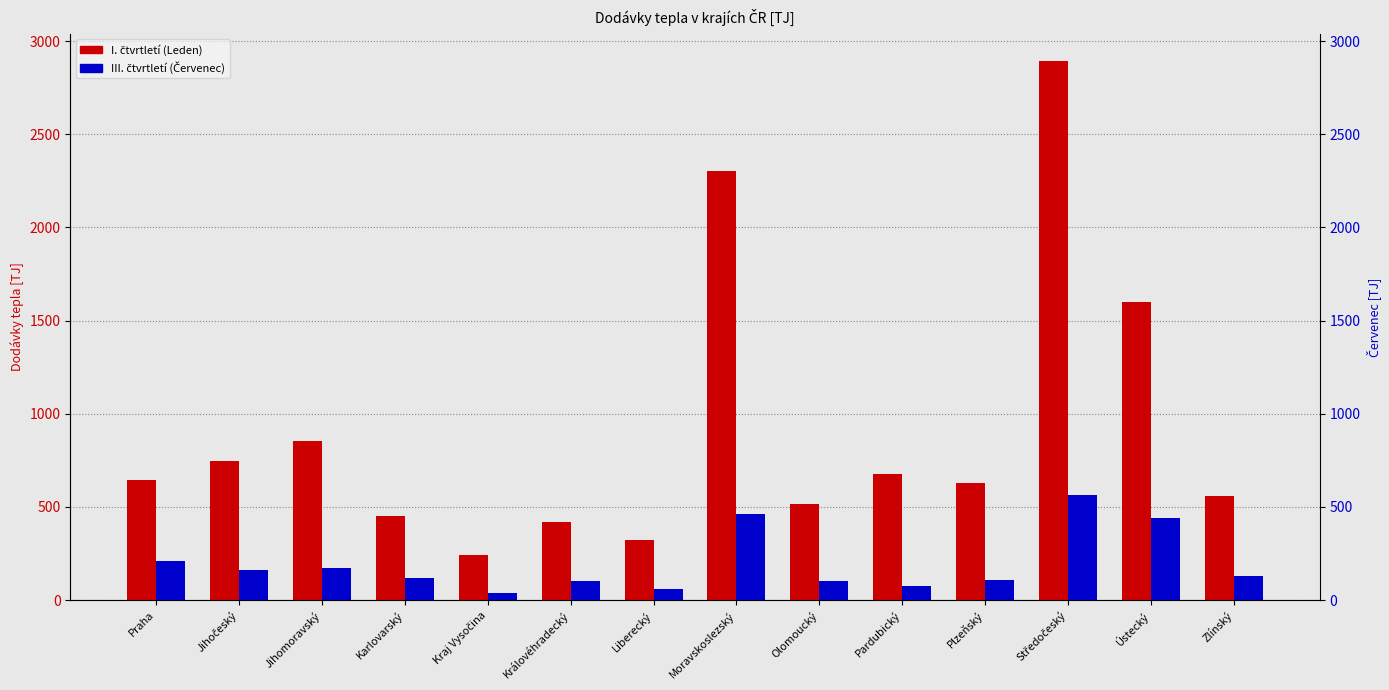

What is the total value across all series at Moravskoslezský?

2770.4